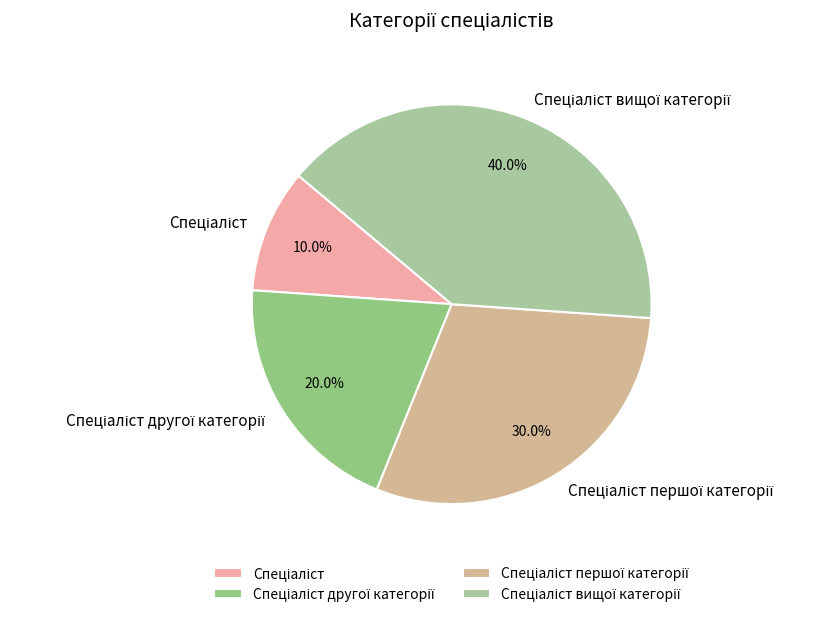

Is there a majority slice in this chart?

No